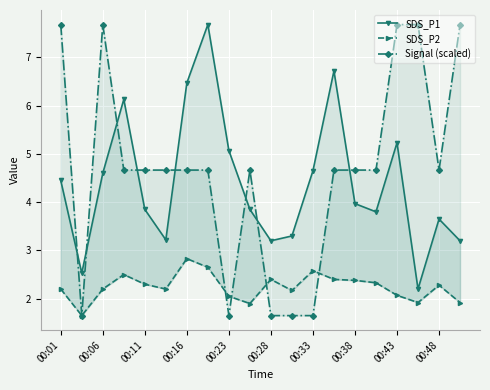

What is the difference between the maximum and minimum values in the Signal (scaled) series?

6.0